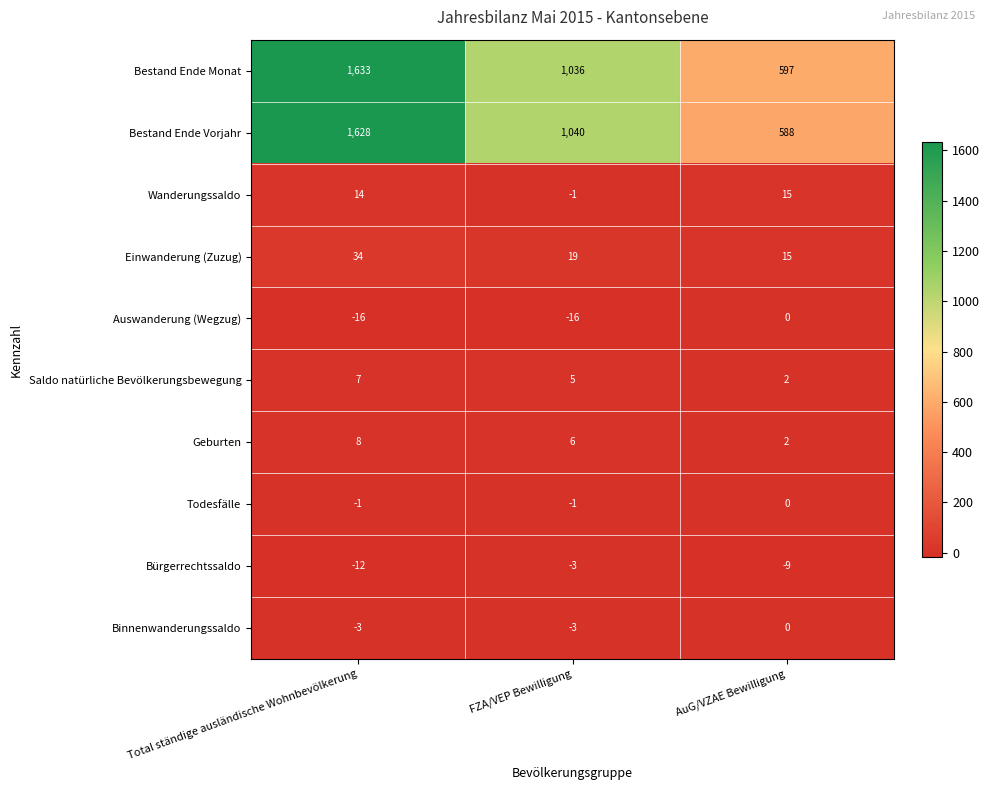

Which series has the widest spread of values?

Bestand Ende Vorjahr